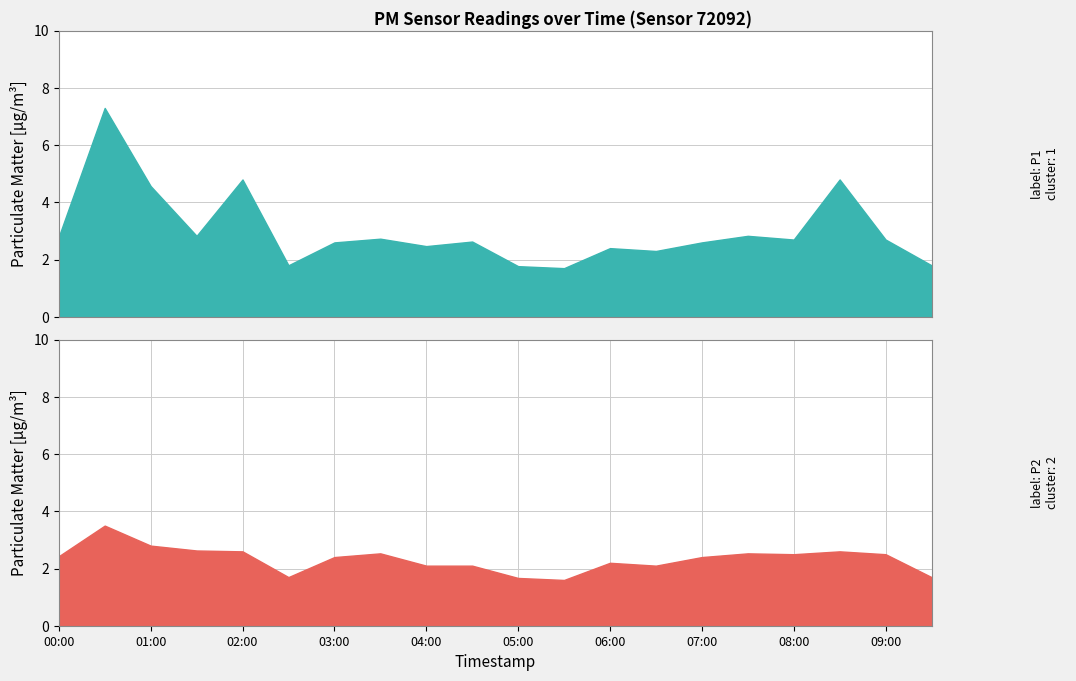

What position from the right is 09:00?

2